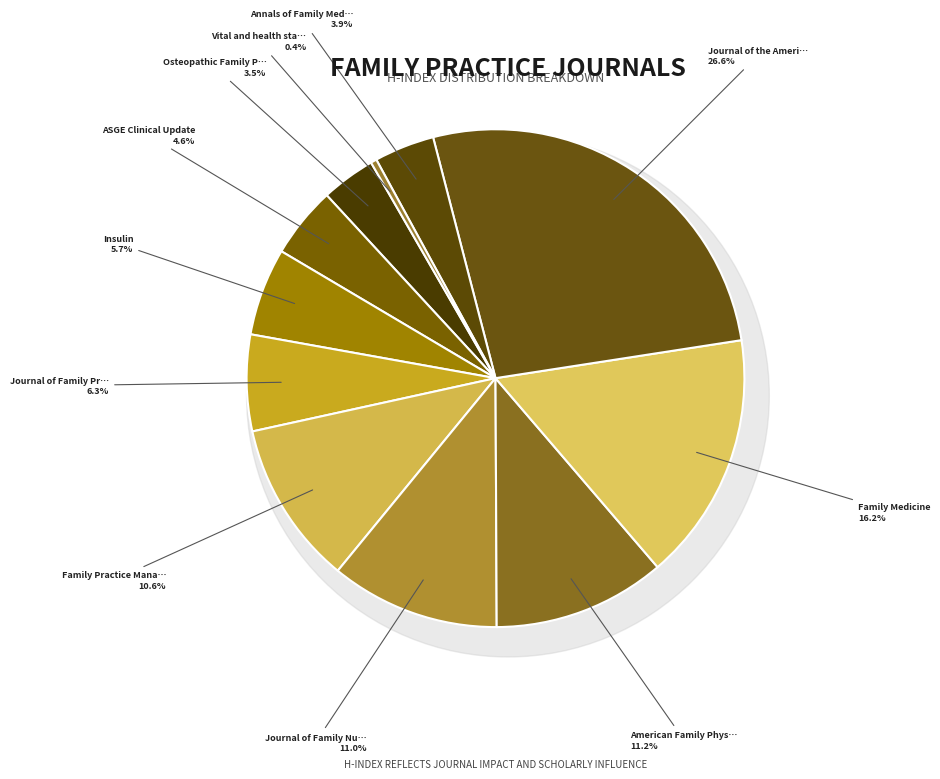

What percentage is NOT represented by ASGE Clinical Update?

95.4%